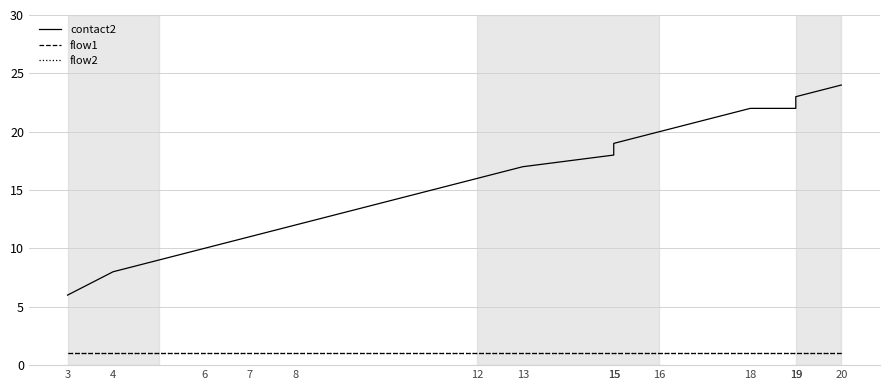

Is this an area chart (filled region under the line)?

No